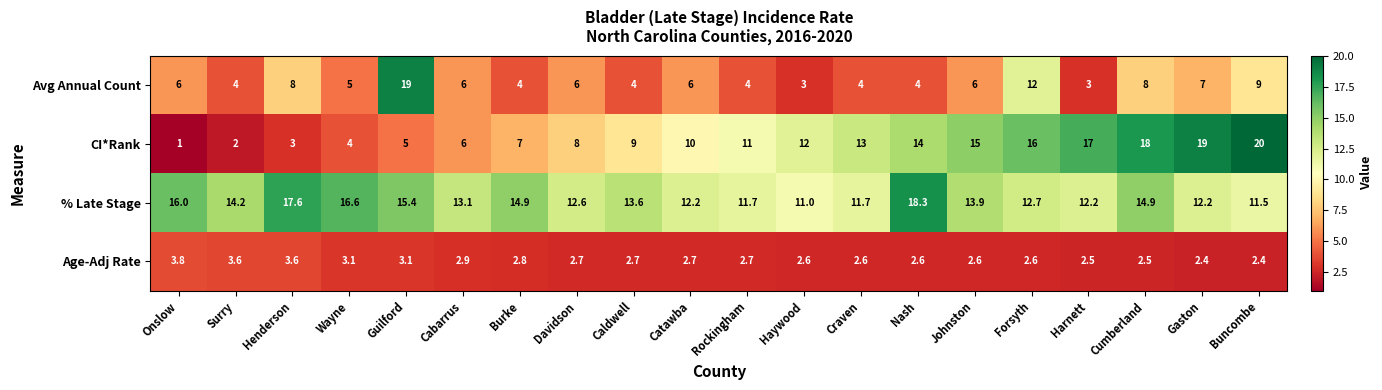

List the series in order of their peak value, lowest first.

Age-Adj Rate, % Late Stage, Avg Annual Count, CI*Rank